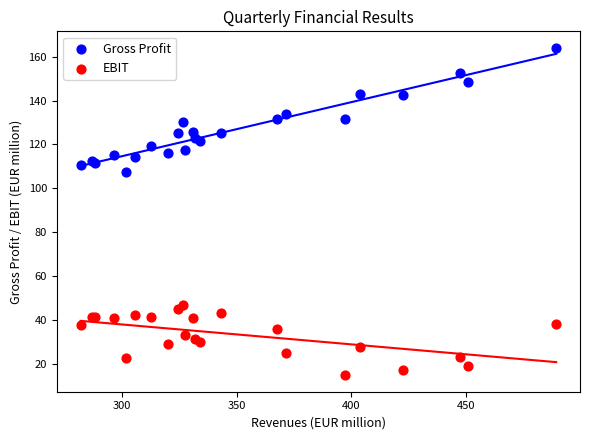

Across all series, what Y value is closest to 89?

107.3